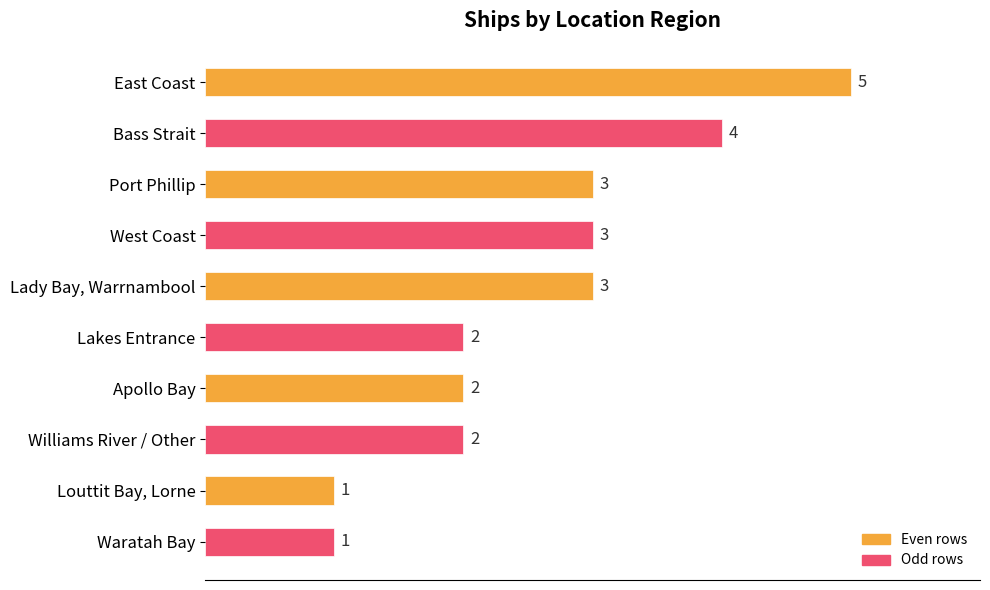

The value at Williams River / Other is 1. True or false?

False